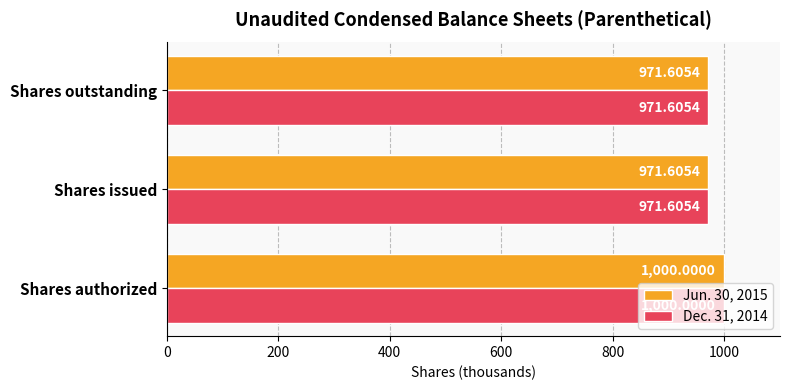

What is the average value of the Jun. 30, 2015 series?

981.1